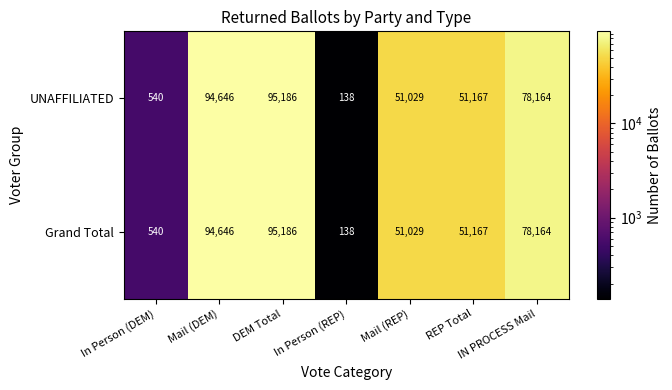

Where does the UNAFFILIATED series first go above 51167?

Mail (DEM)